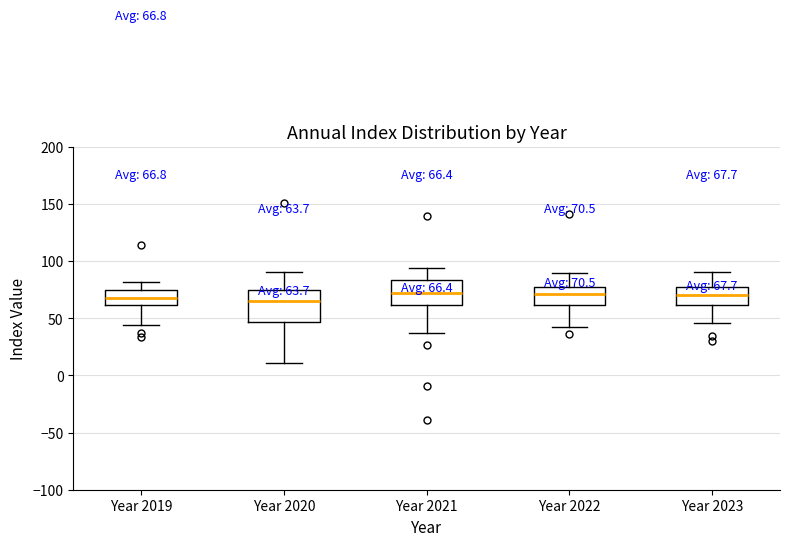

Comparing the boxes themselves (not the whiskers), which one is the tallest?

Year 2020